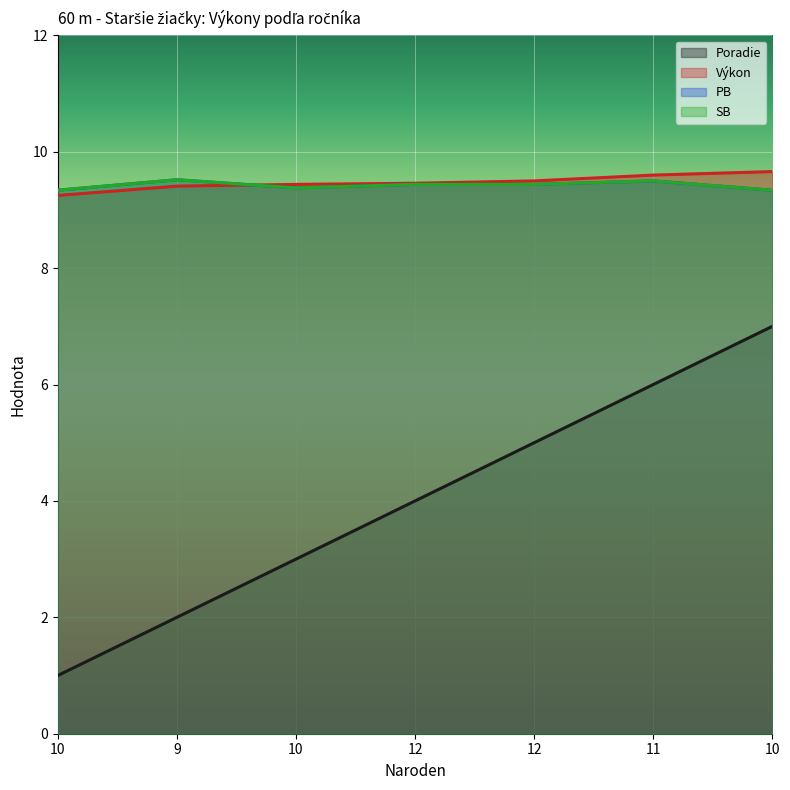

Reading right to left, what are all the values shown in this chart?

Poradie: 7.0	6.0	5.0	4.0	3.0	2.0	1.0
Výkon: 9.7	9.6	9.5	9.5	9.4	9.4	9.2
PB: 9.3	9.5	9.4	9.4	9.4	9.5	9.3
SB: 9.3	9.5	9.4	9.4	9.4	9.5	9.3